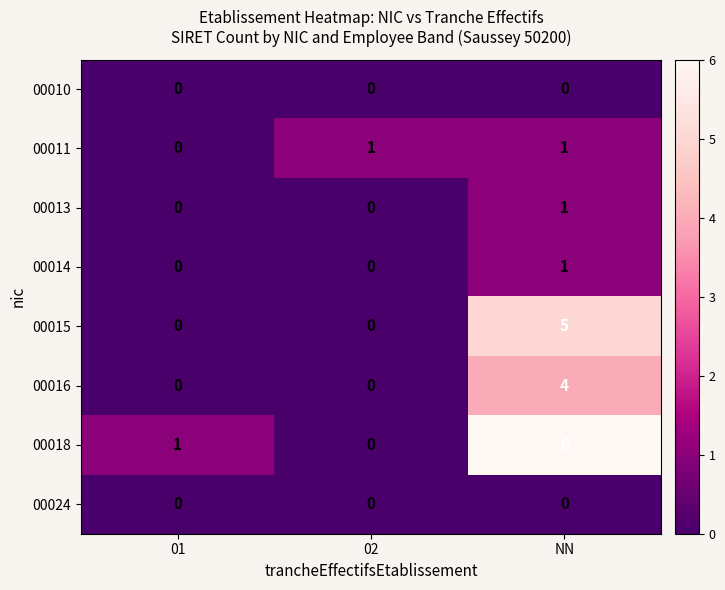

Which series has the largest total across all categories?

00018